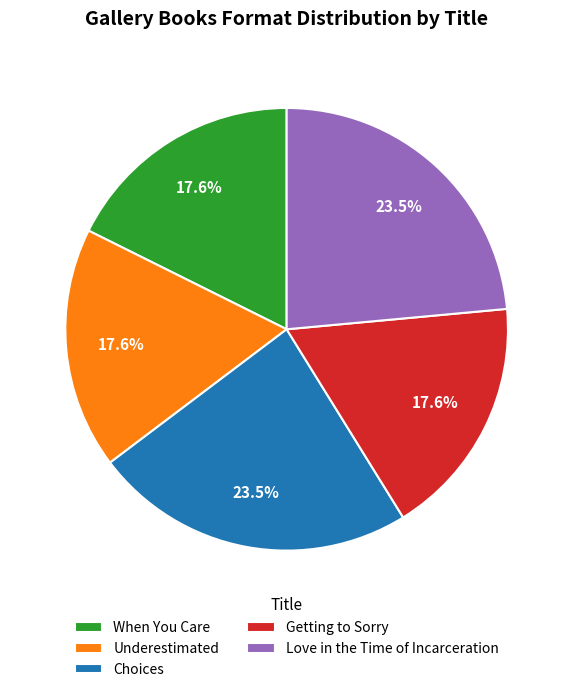

Does any single category account for the majority?

No